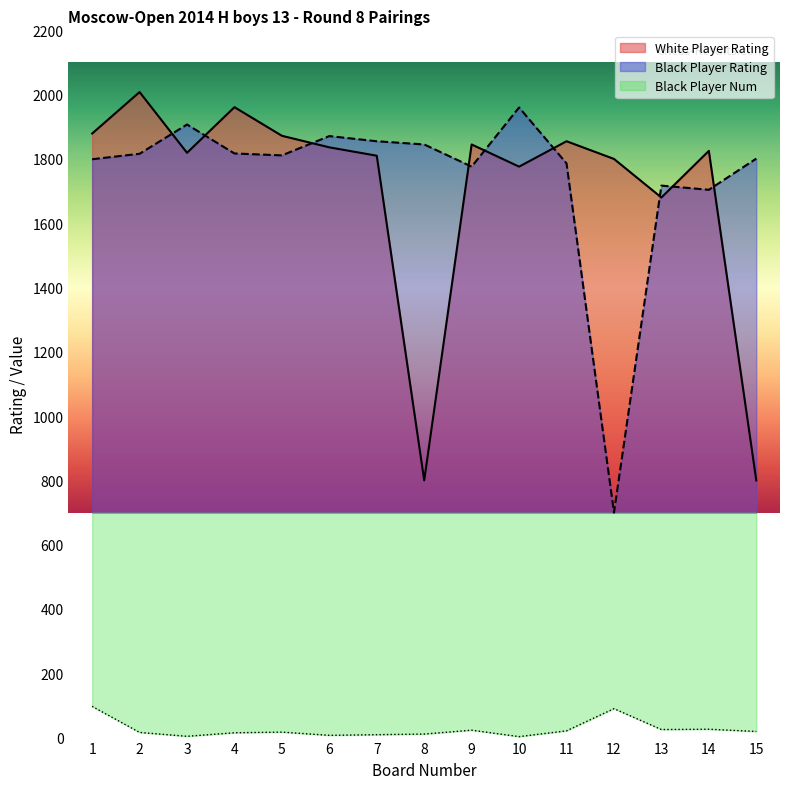

What is the value of the White Player Rating point at the 8th from the left?

800